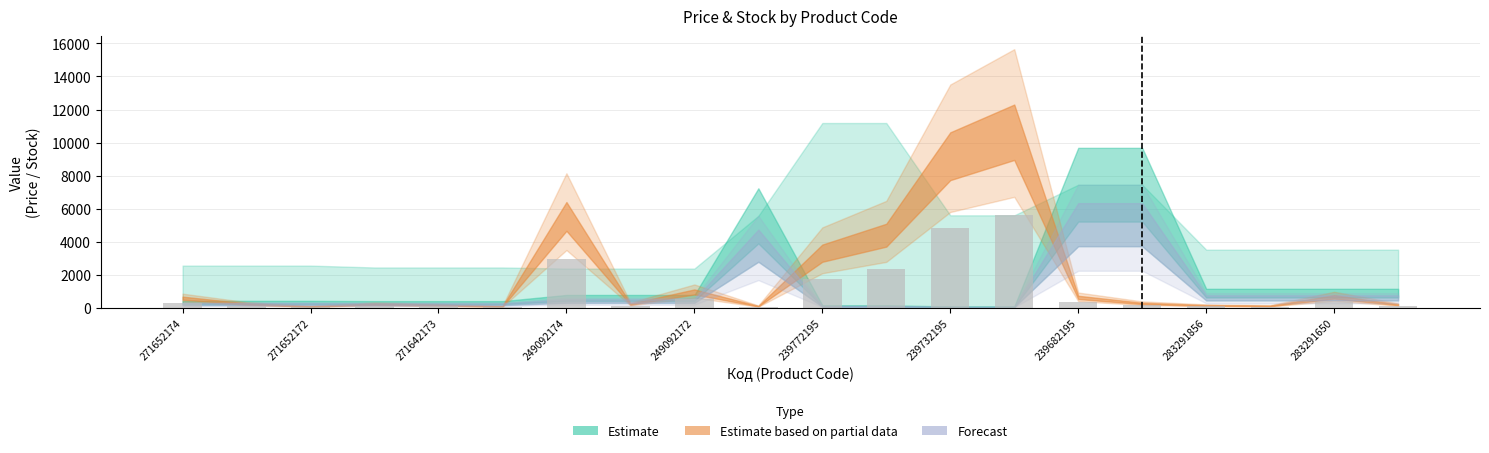

What is the sum of all values?

19840